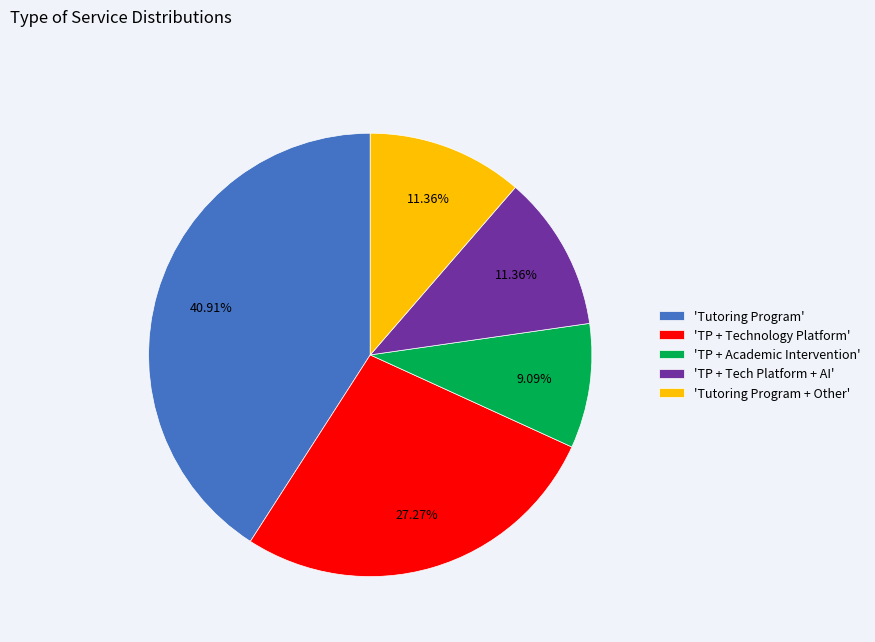

Between 'TP + Tech Platform + AI' and 'TP + Technology Platform', which is larger?

'TP + Technology Platform'